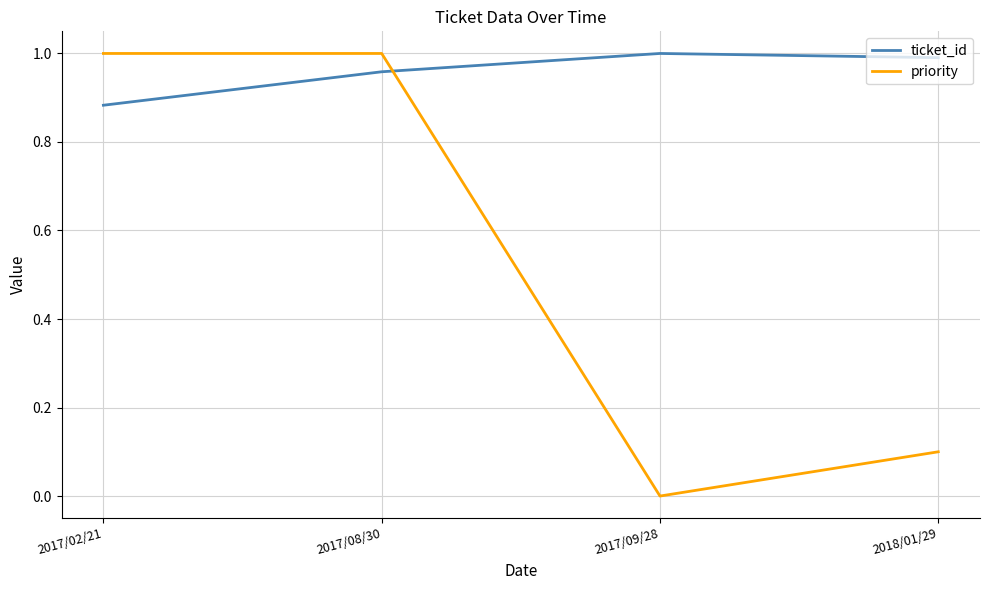

How many interior local valleys does the priority series have?

1